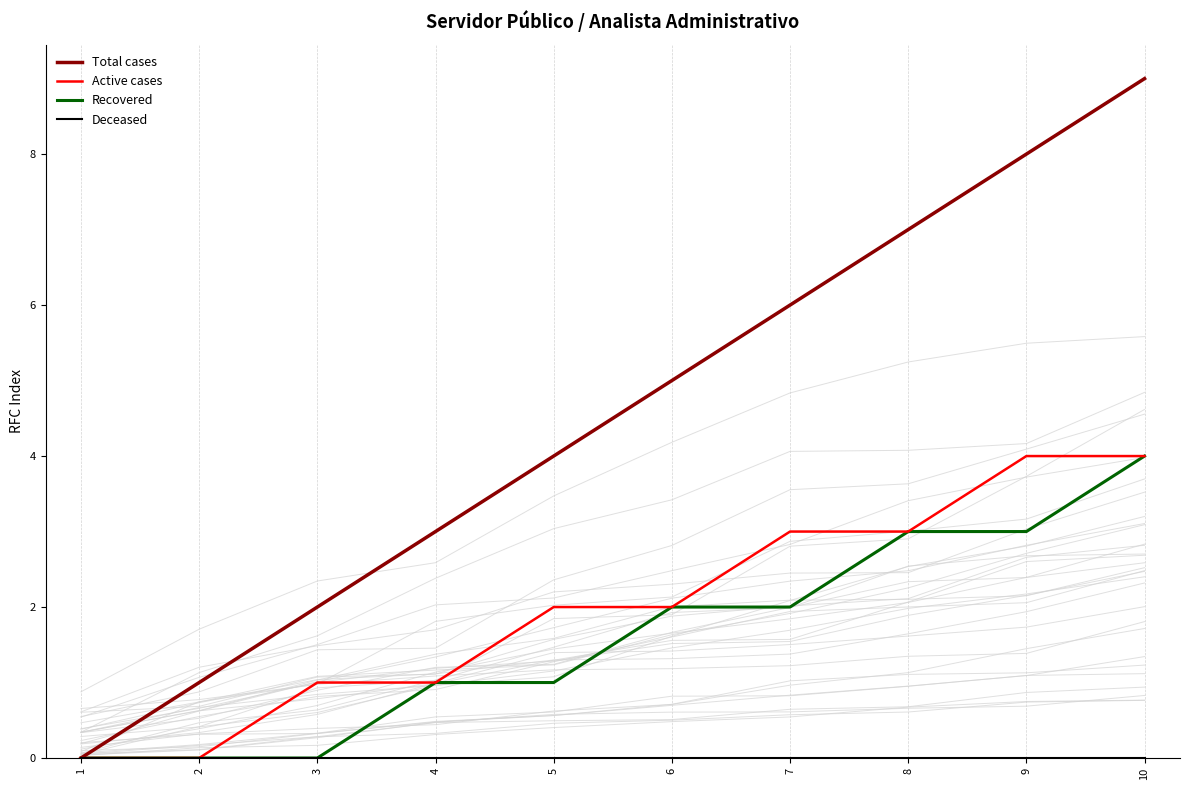

Is this an area chart (filled region under the line)?

No